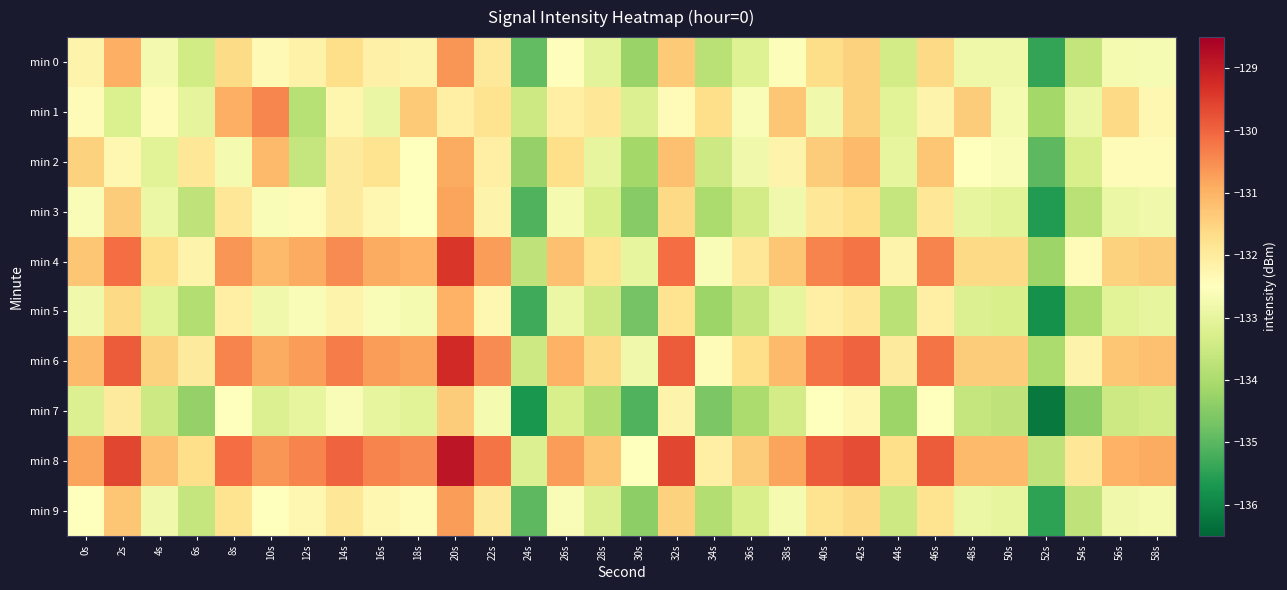

What is the greatest value displayed?

-128.9